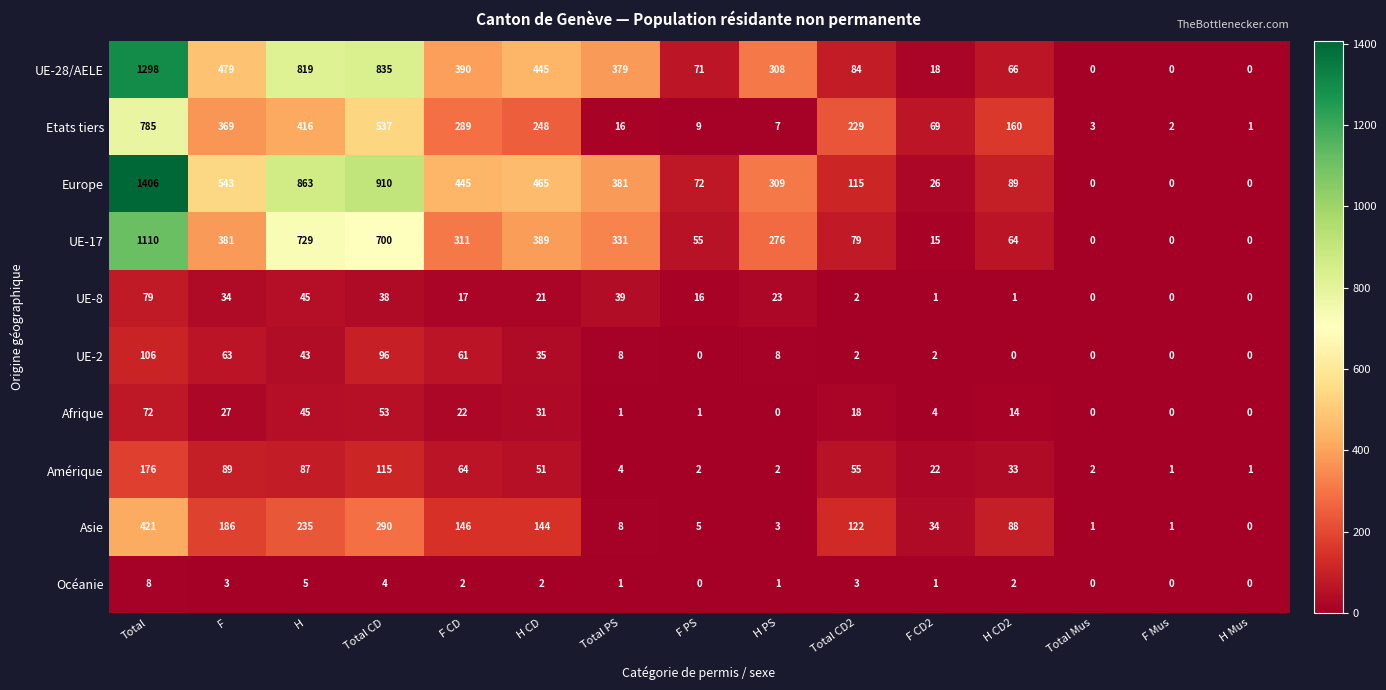

How many values in Océanie are above zero?

11